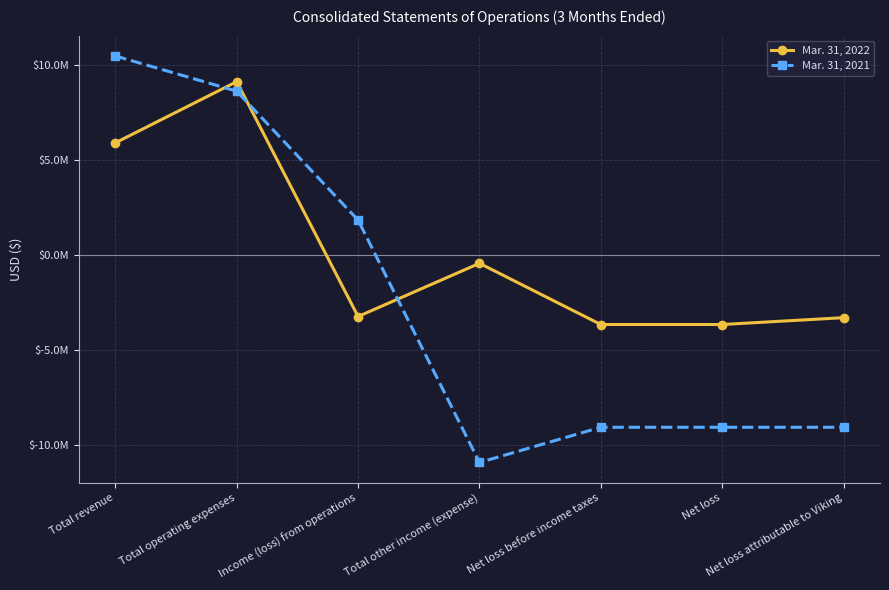

Reading right to left, transcribe all the data shown in this chart.

Mar. 31, 2022: Net loss attributable to Viking=-3282559	Net loss=-3643064	Net loss before income taxes=-3643064	Total other income (expense)=-421553	Income (loss) from operations=-3221511	Total operating expenses=9141628	Total revenue=5920117
Mar. 31, 2021: Net loss attributable to Viking=-9052273	Net loss=-9052273	Net loss before income taxes=-9052273	Total other income (expense)=-10905983	Income (loss) from operations=1853710	Total operating expenses=8640369	Total revenue=10494079